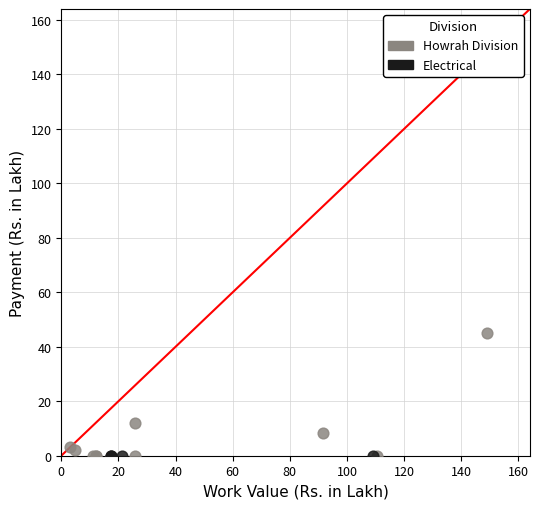

Which series contains the highest Y value?

Howrah Division